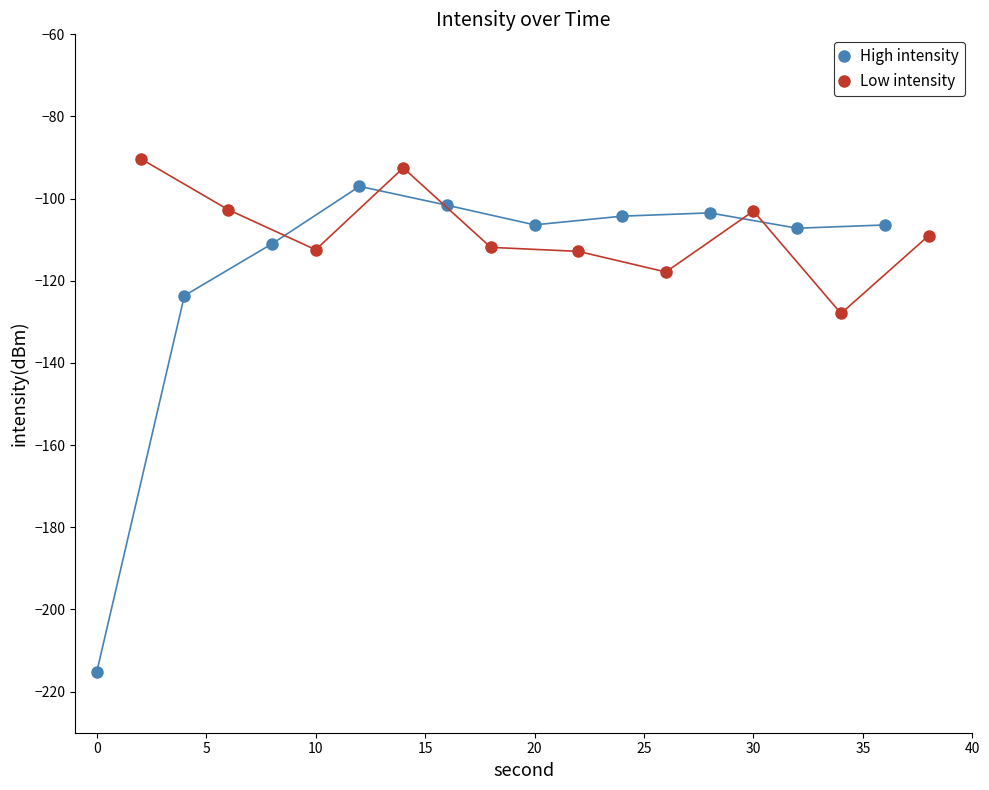

The High intensity series shows -106.4 at 20. True or false?

True